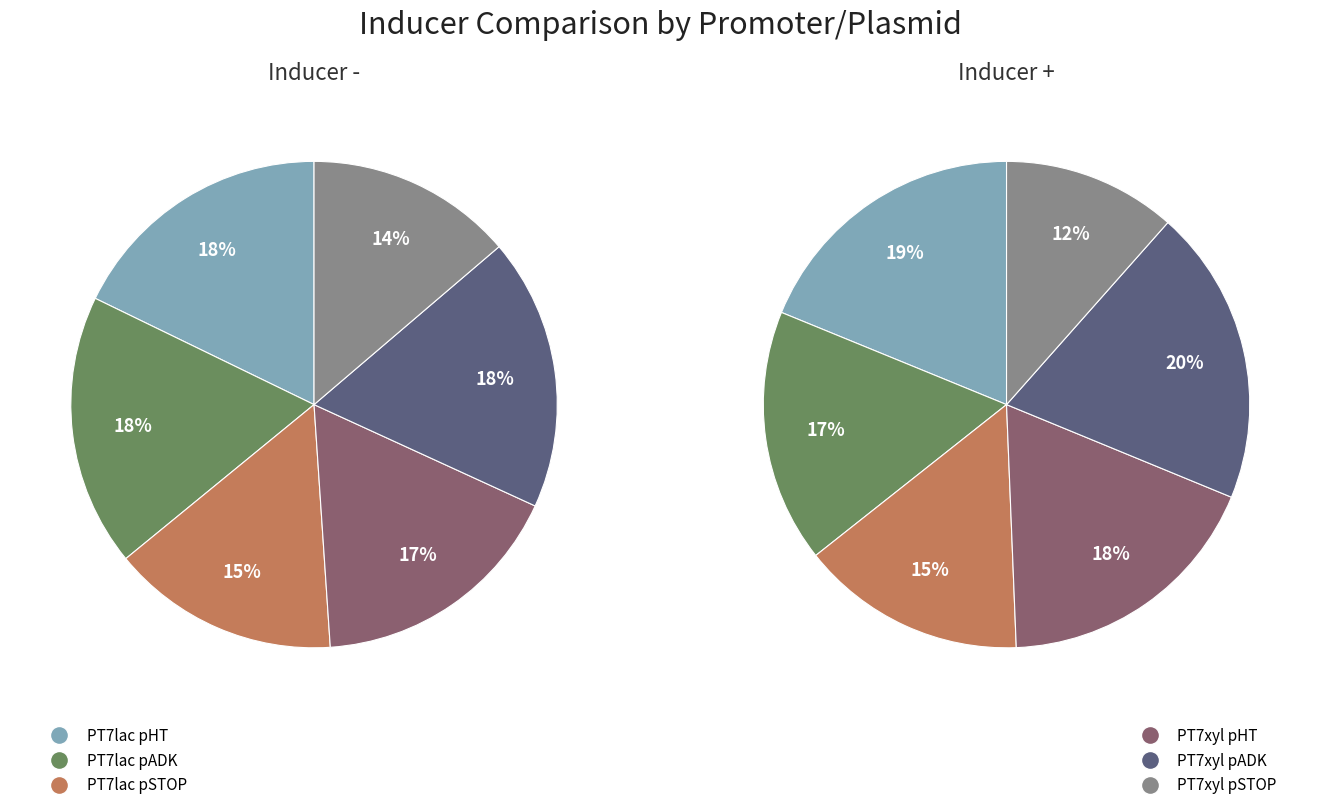

How many slices are in this pie chart?

6